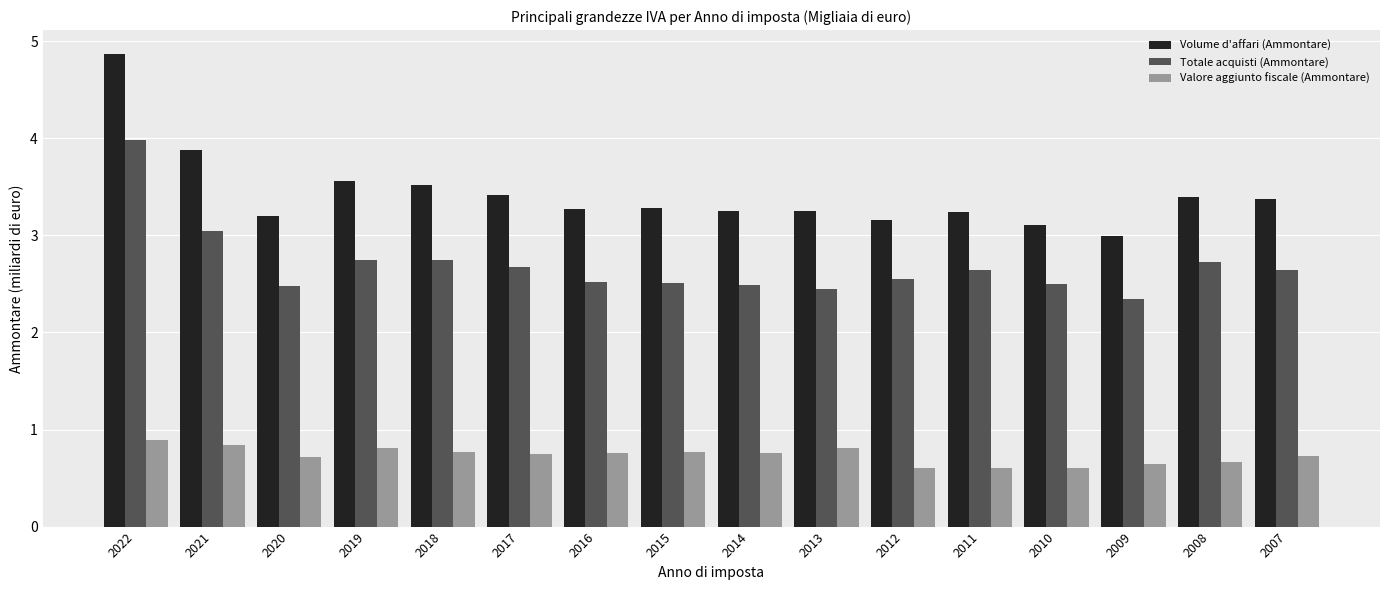

Which series has the largest range (max minus min)?

Volume d'affari (Ammontare)